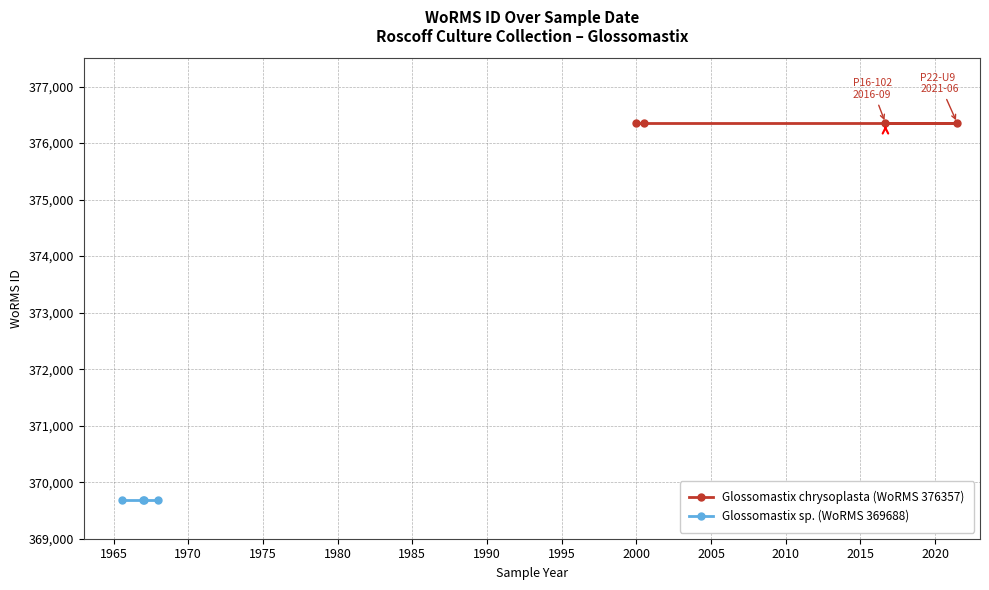

How many lines are shown in the chart?

2